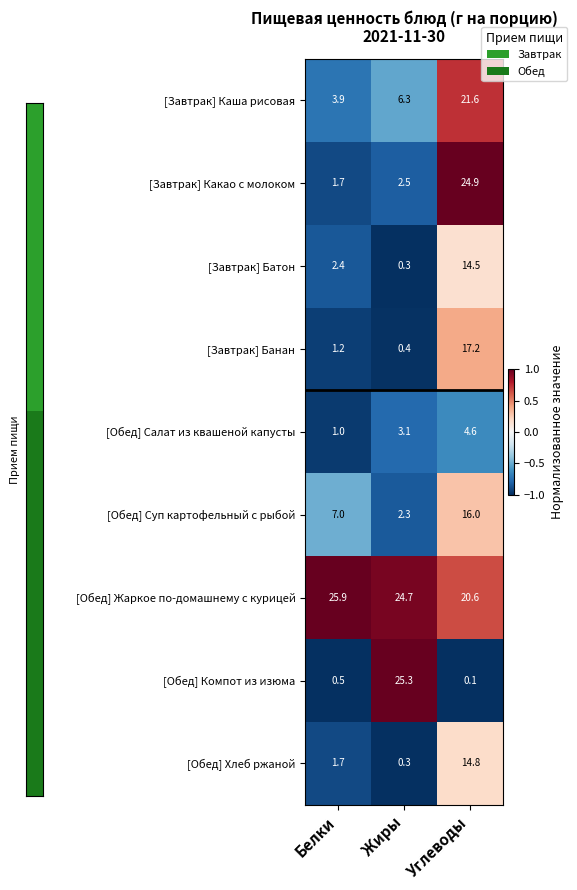

What is the greatest value displayed?

25.9